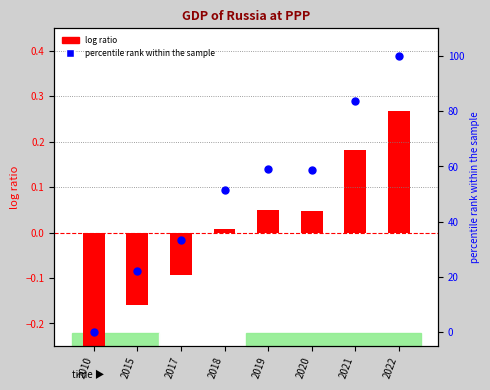

What are all the series names shown in the legend?

log ratio, percentile rank within the sample